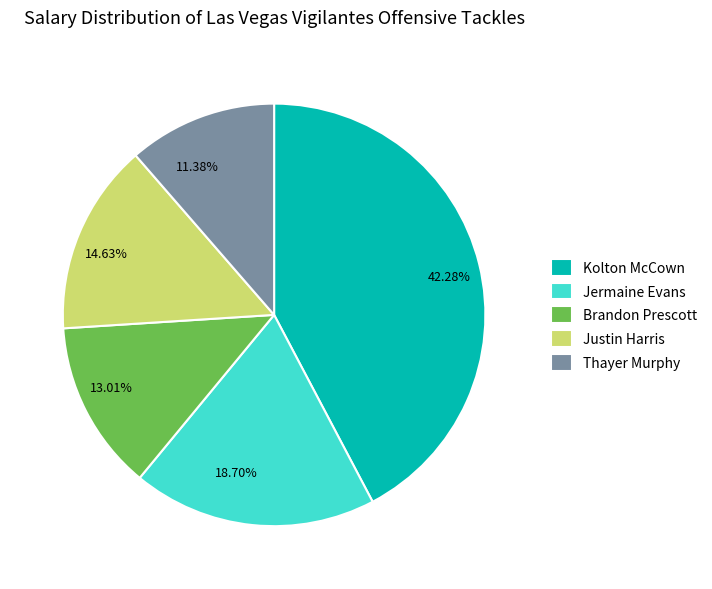

Which category has the smallest portion of the pie?

Thayer Murphy